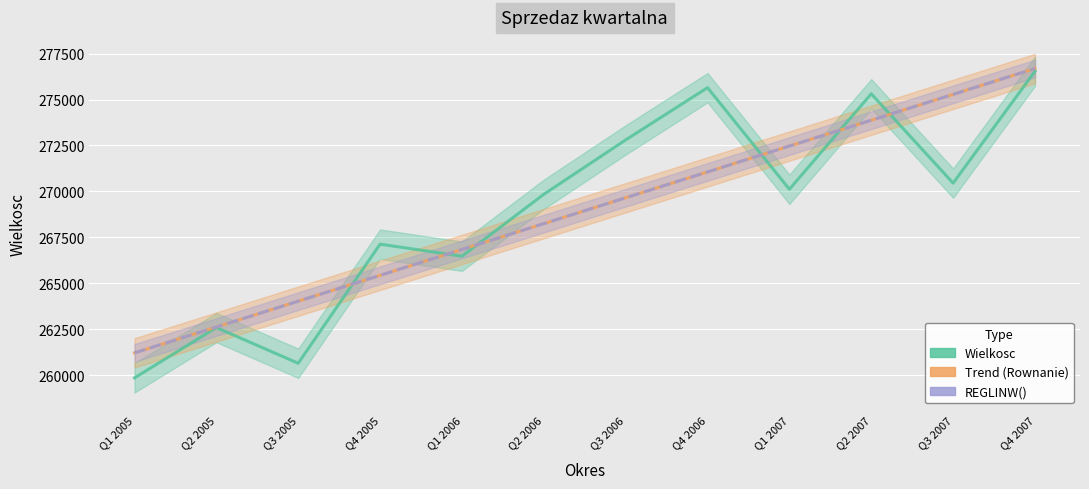

What is the label of the 11th point from the right?

Q2 2005